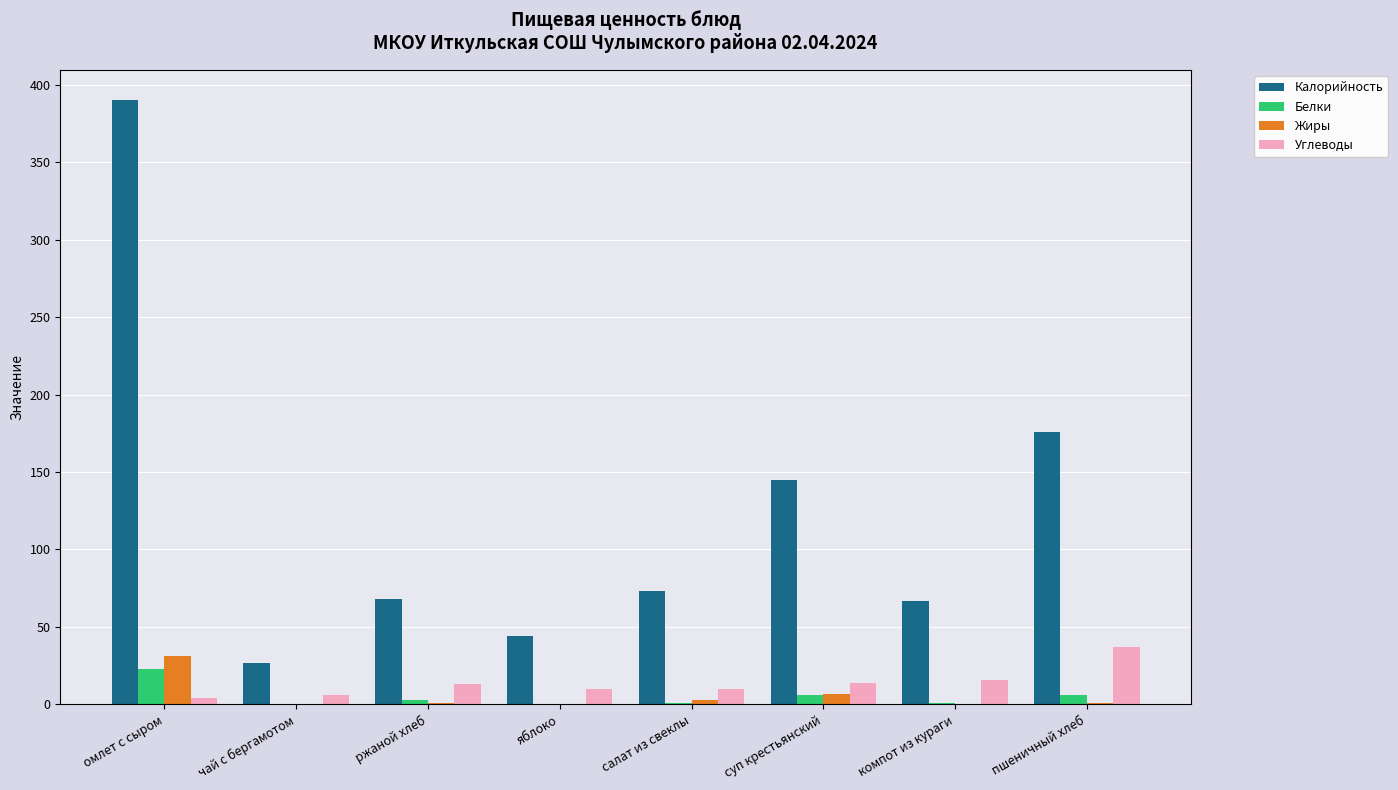

Between омлет с сыром and ржаной хлеб, which series saw the biggest shift?

Калорийность